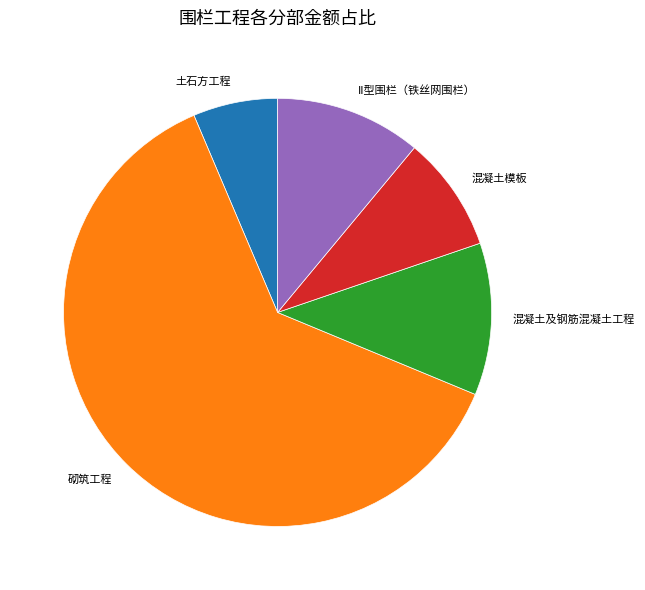

Is it true that 砌筑工程 is 70% of the pie?

False